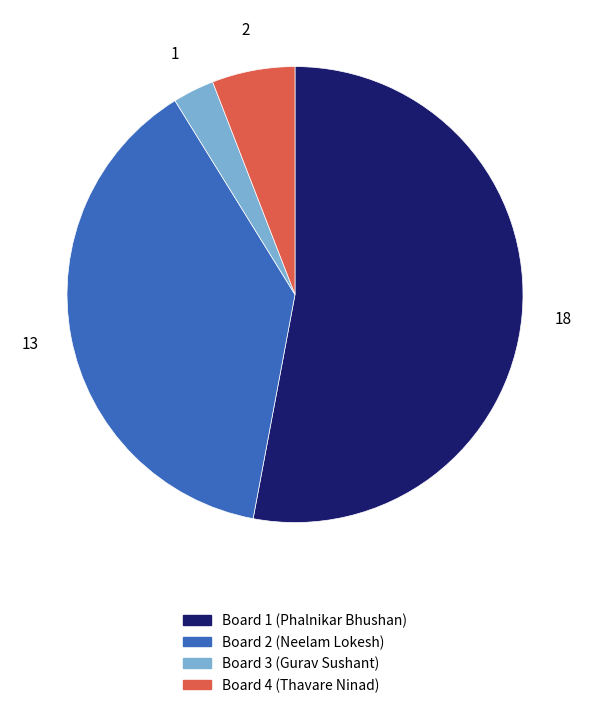

What is the ratio of the value at Board 1 (Phalnikar Bhushan) to the value at Board 2 (Neelam Lokesh)?

1.4